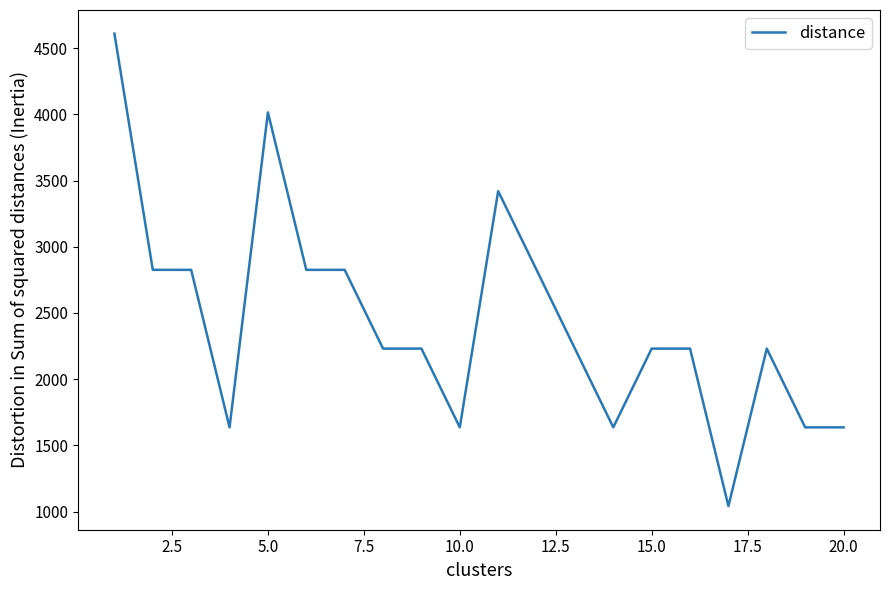

How many series are shown in this chart?

1